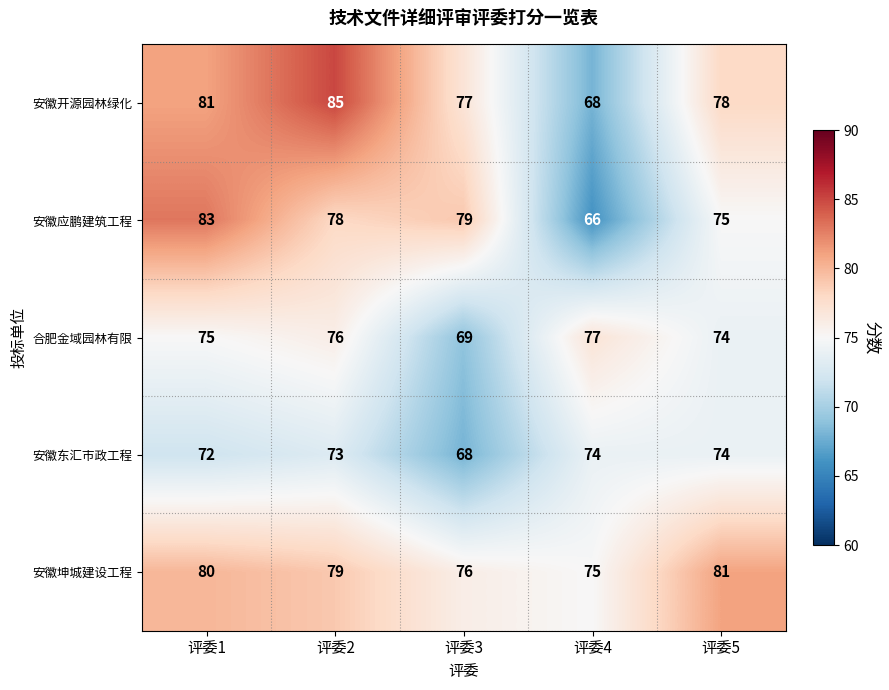

Between 评委1 and 评委2, which series saw the biggest shift?

安徽应鹏建筑工程